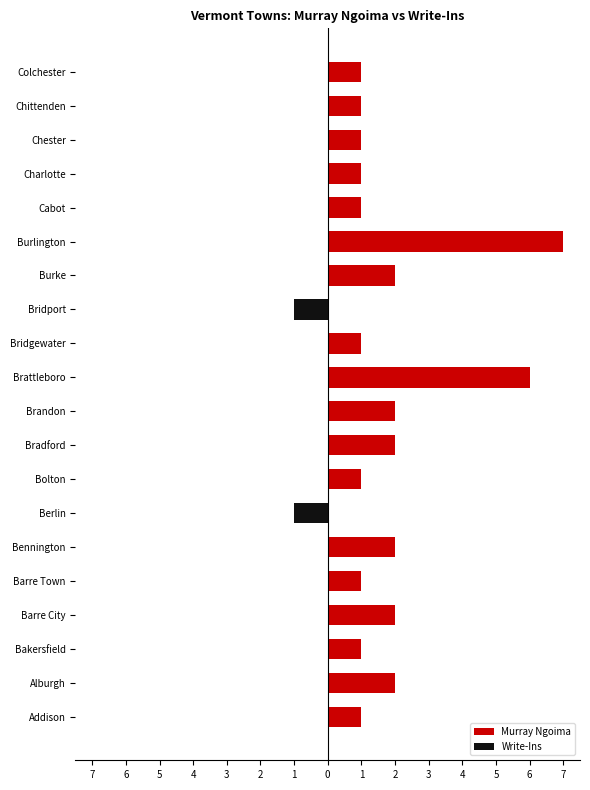

The Murray Ngoima series shows 3 at 4. True or false?

False